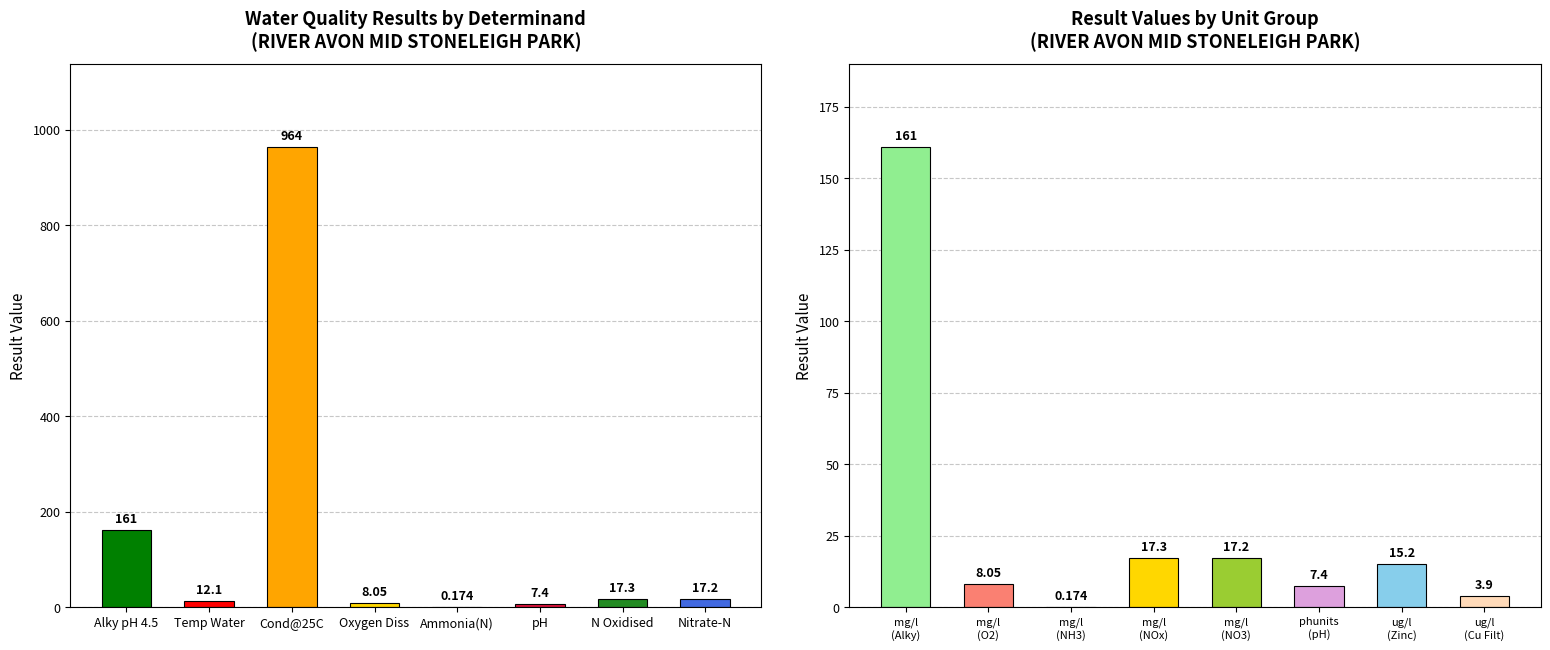

The chart shows a value of 12.1 at Temp Water. True or false?

True